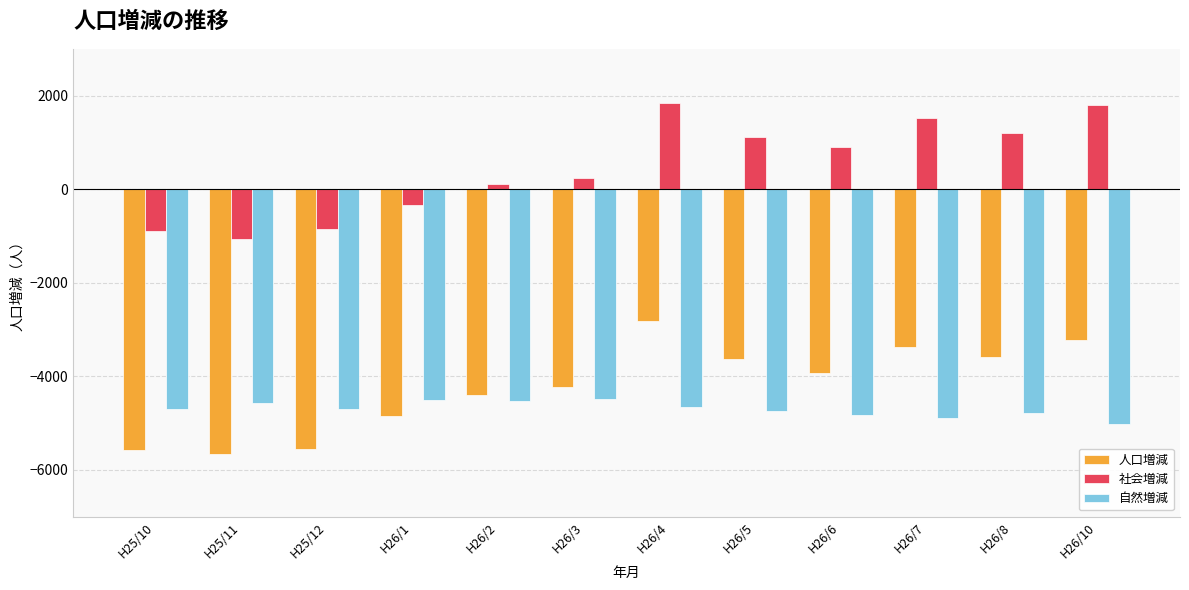

What is the difference between the 人口増減 values at H26/1 and H25/12?

700